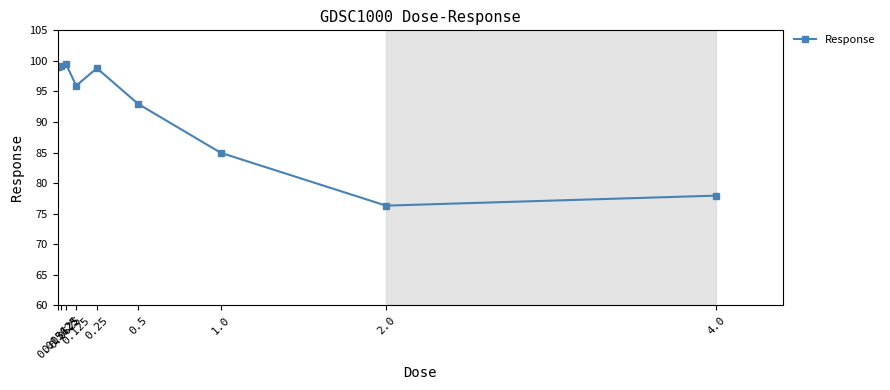

What is the difference between the maximum and second lowest values?

21.5